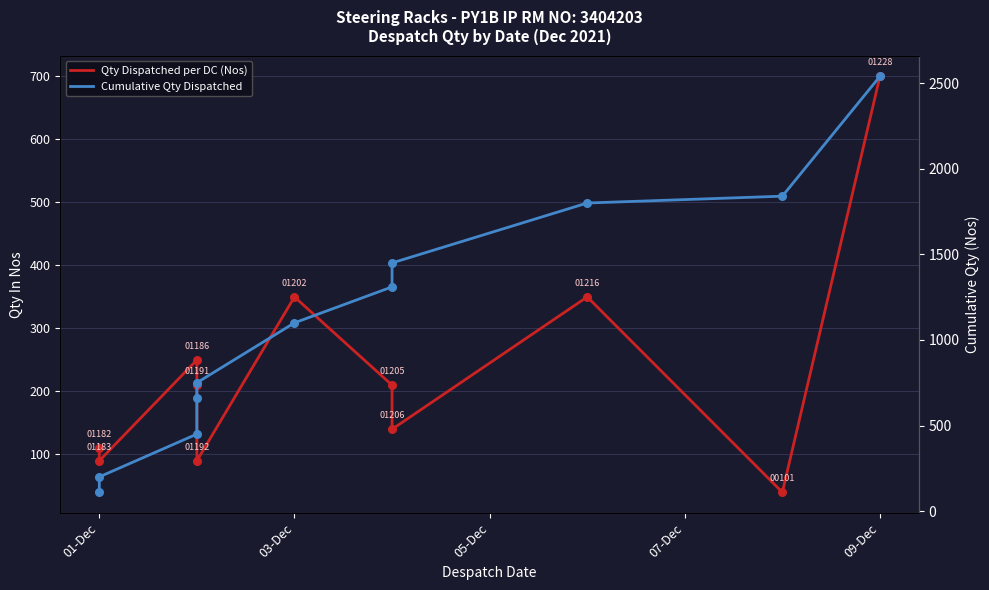

Which series has the largest total across all categories?

Cumulative Qty Dispatched